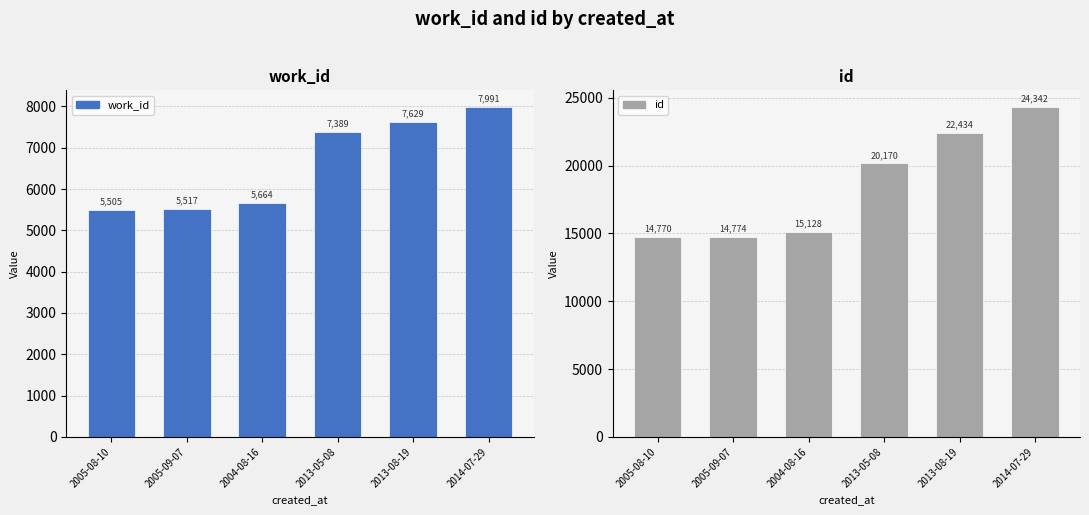

Between 2005-08-10 and 2013-08-19, which series saw the biggest shift?

id